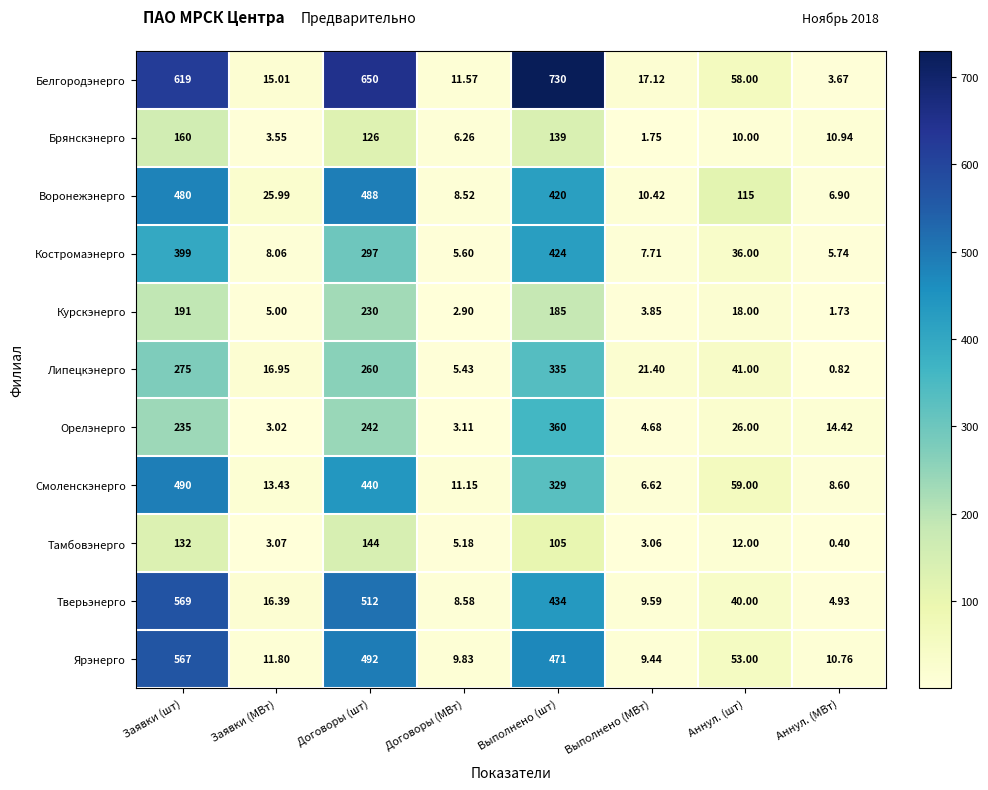

Which series changed the most between Заявки (шт) and Договоры (МВт)?

Белгородэнерго